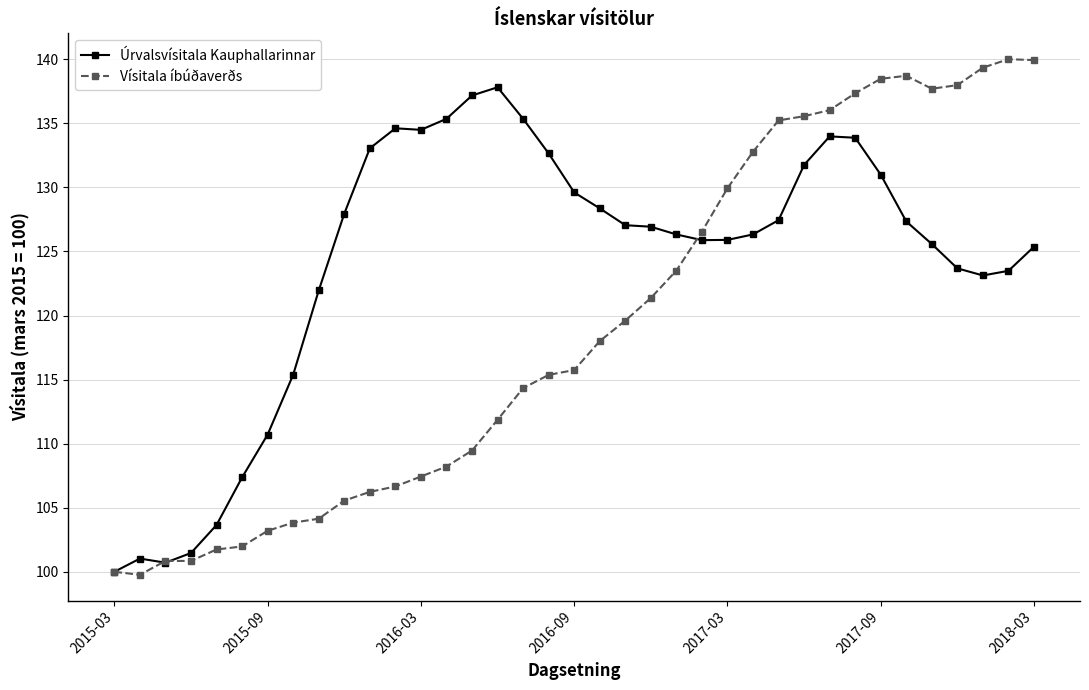

At how many categories does at least one series exceed 105?

32